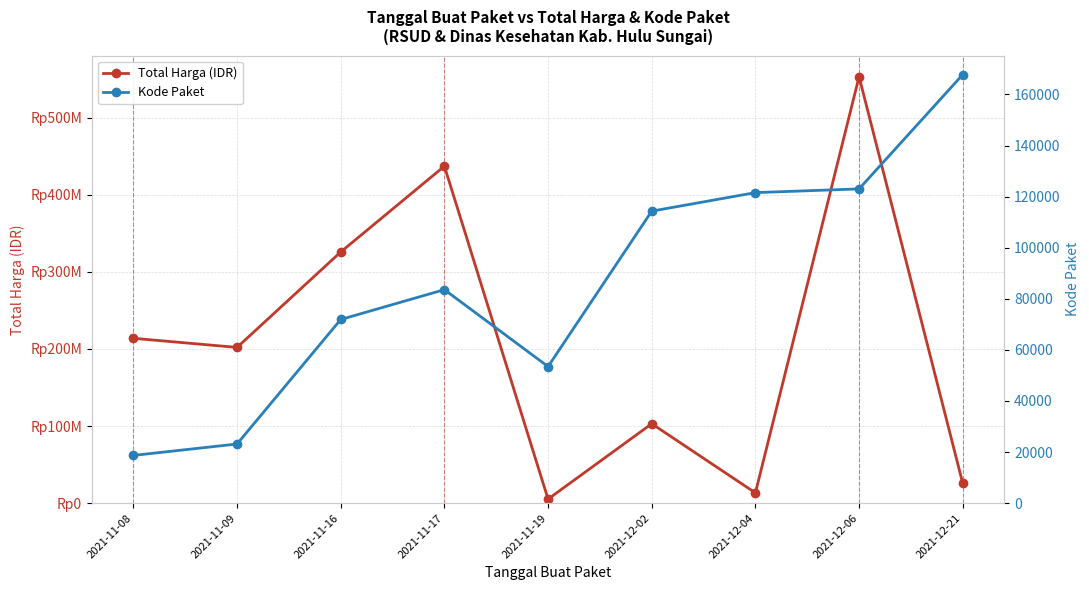

What value does the Kode Paket series have at 2021-11-17?

83587